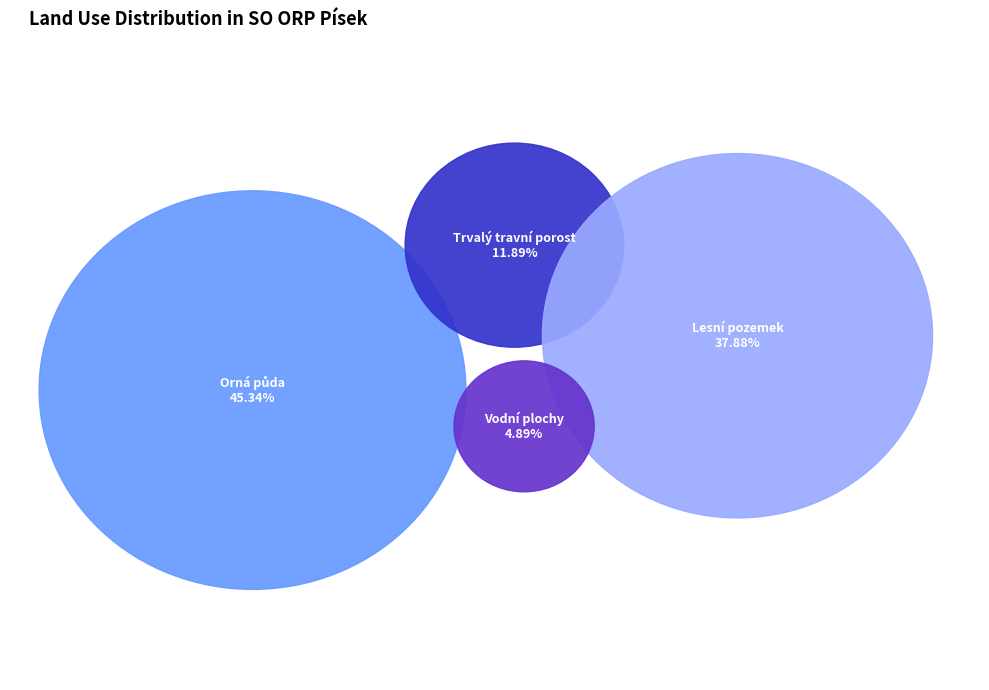

Is it true that Trvalý travní porost is 12% of the pie?

True